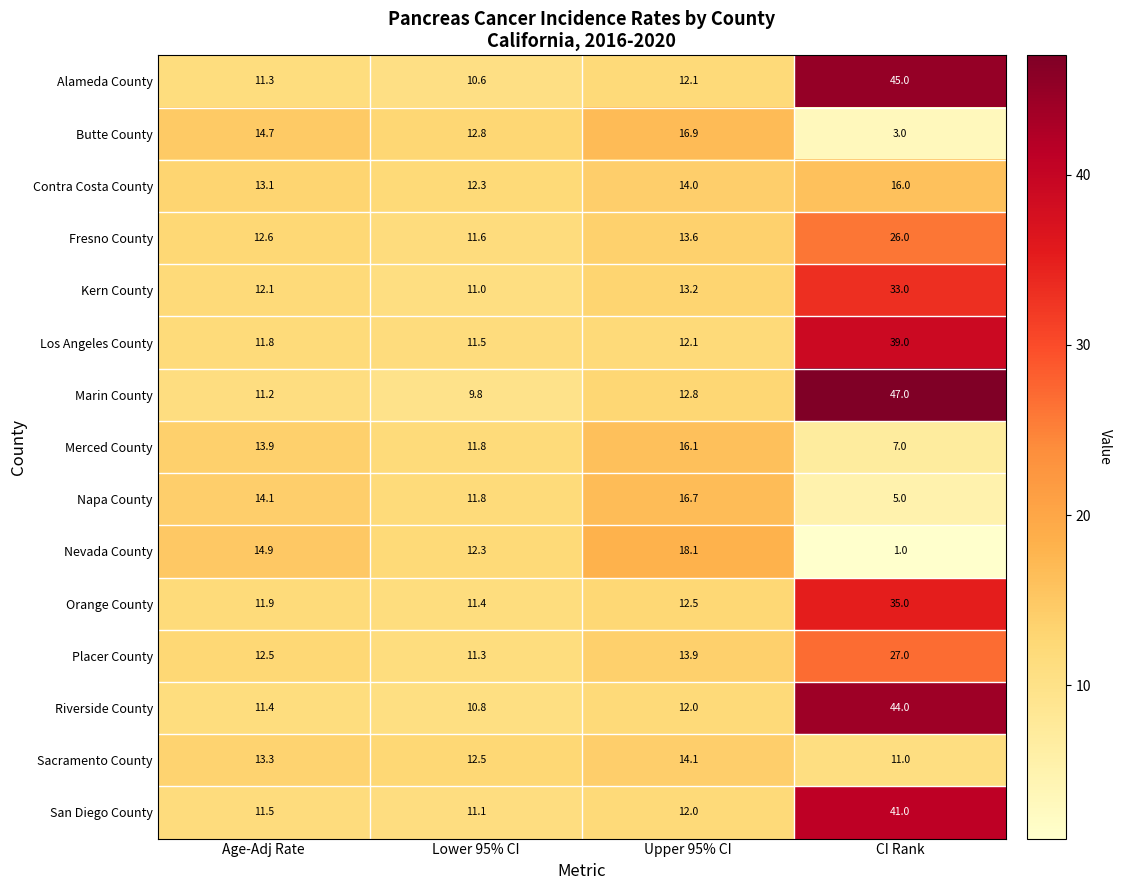

What is the average value of the Riverside County series?

19.6